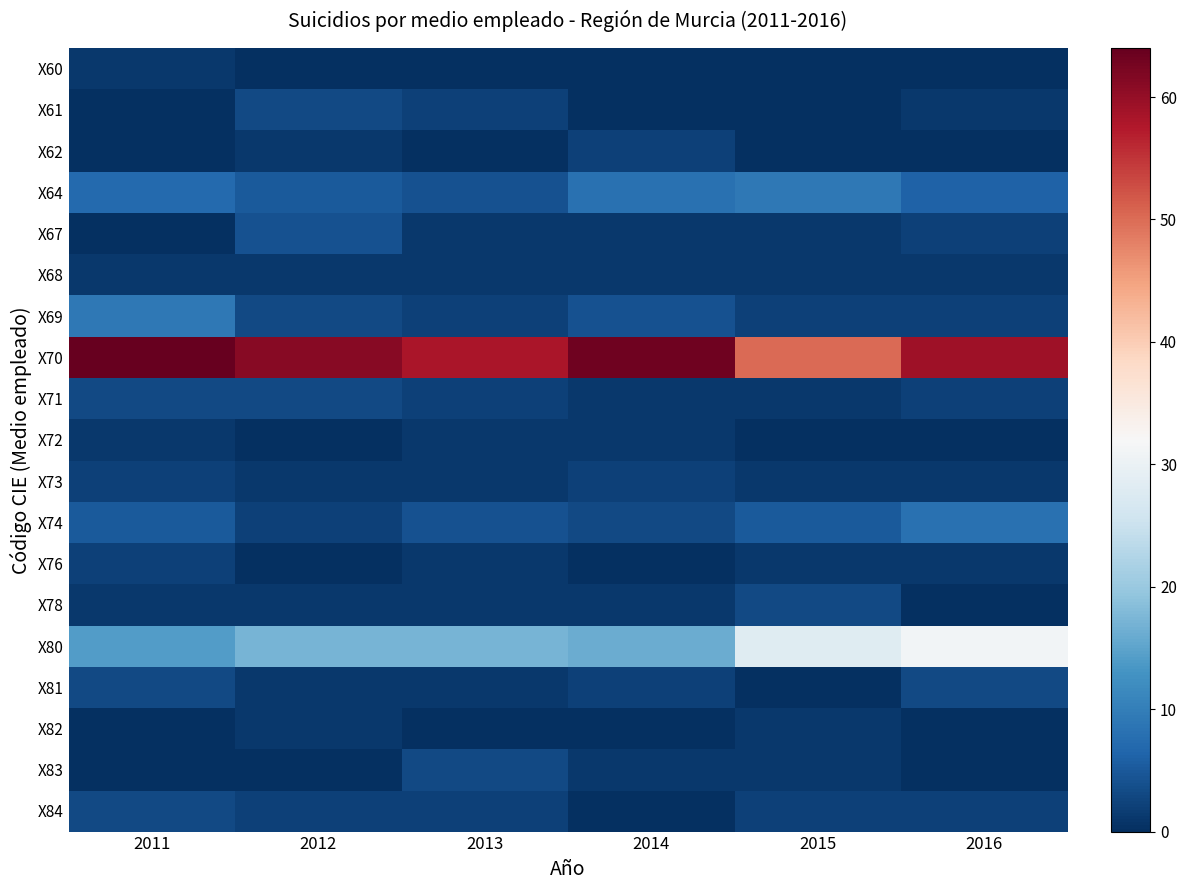

Which series has the largest total across all categories?

X70